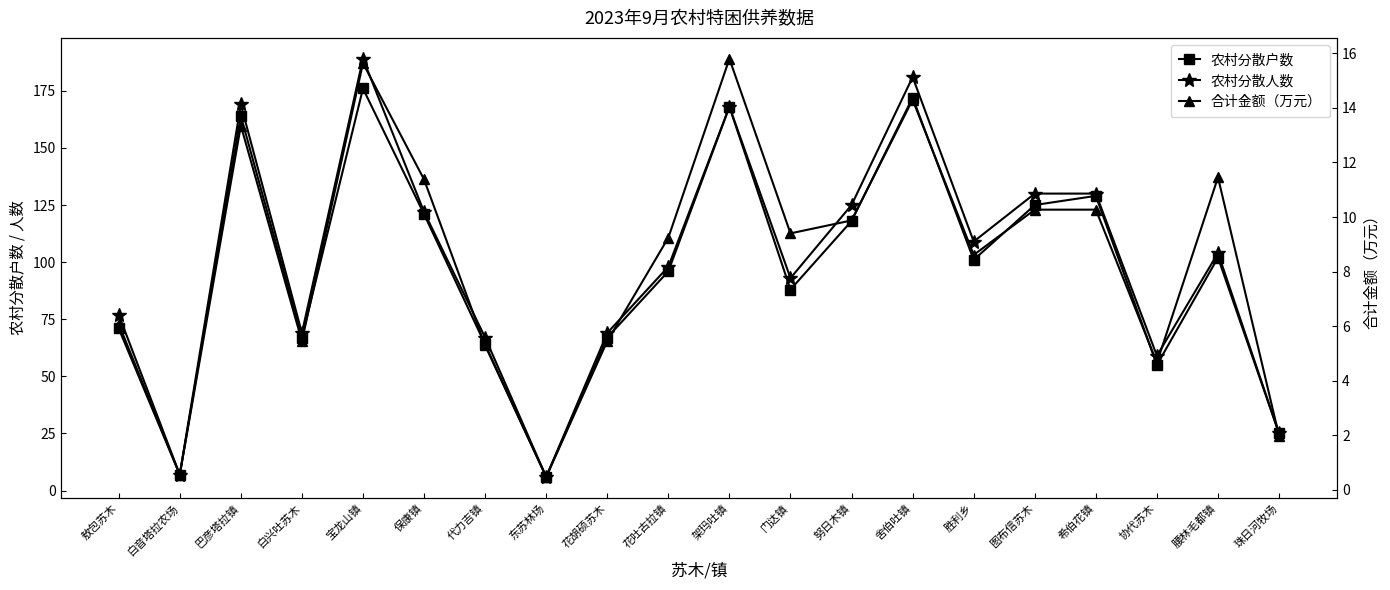

What is the difference between the 合计金额（万元） values at 宝龙山镇 and 门达镇?

6.2